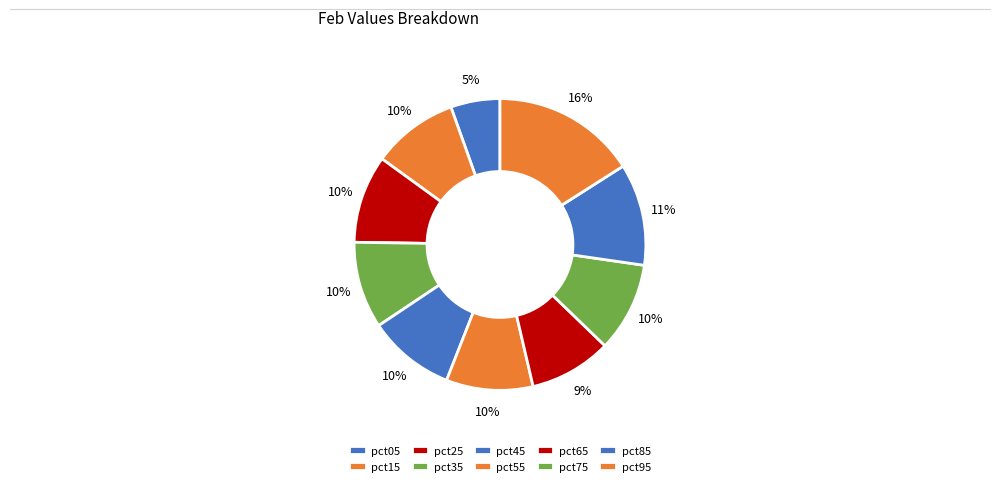

Is there a majority slice in this chart?

No